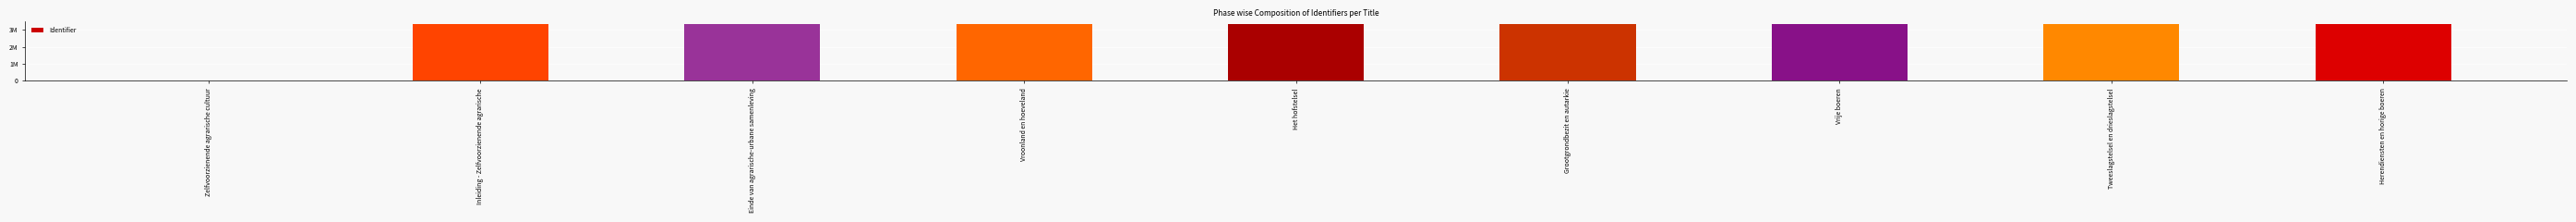

What is the label of the 7th bar from the right?

Einde van agrarische-urbane samenleving